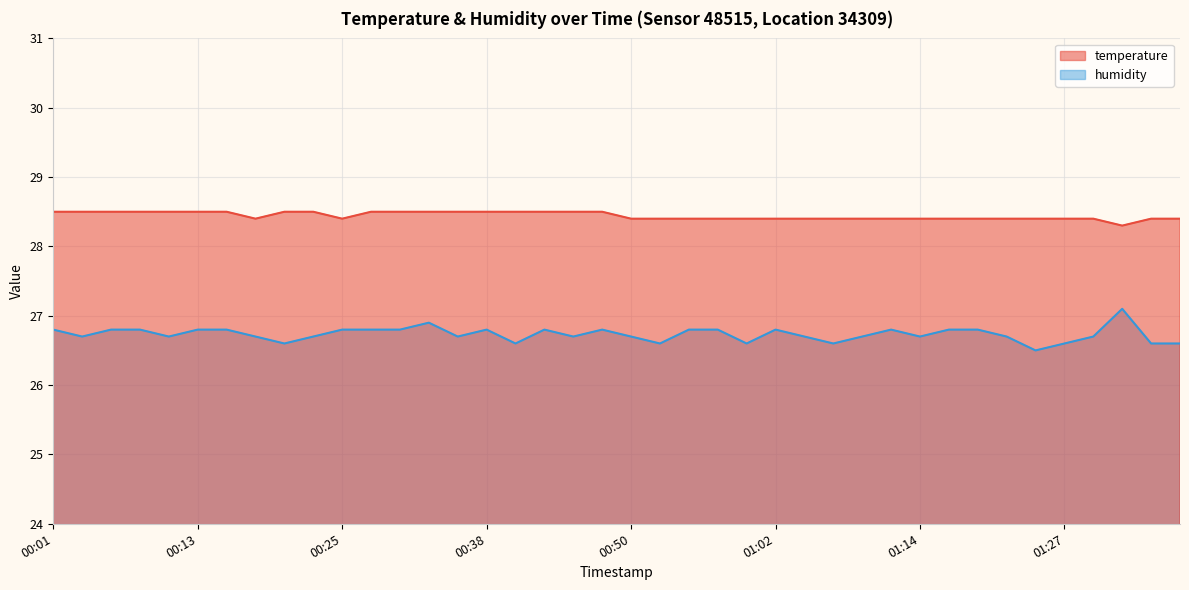

True or false: temperature and humidity intersect in this chart.

False